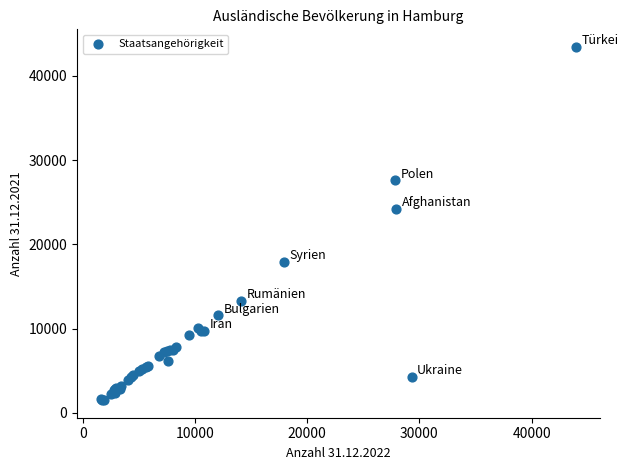

What Y value in the scatter plot is closest to 22474?

24202